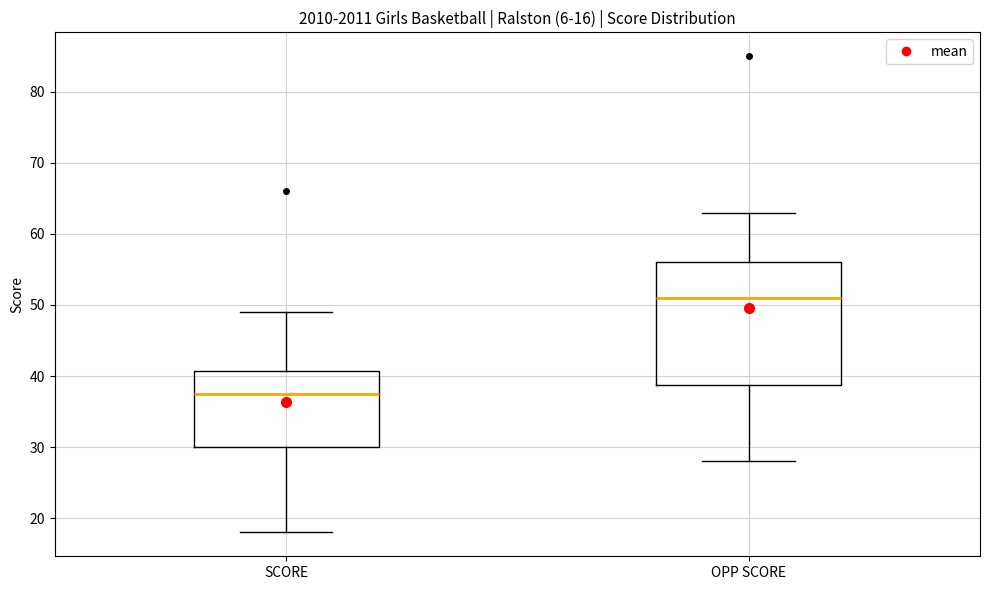

Which box has the highest median line?

OPP SCORE